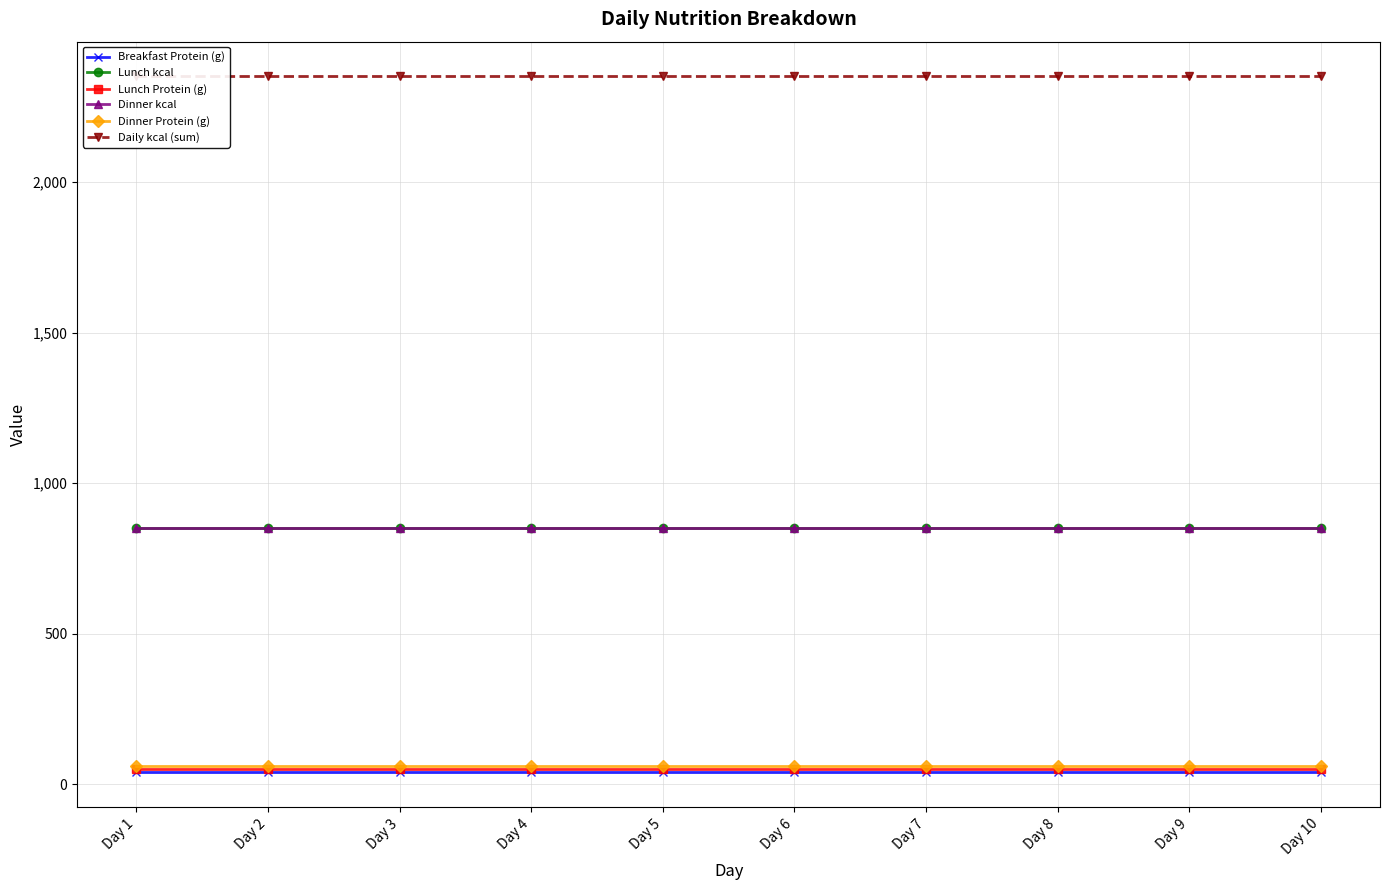

Reading left to right, transcribe all the data shown in this chart.

Breakfast Protein (g): Day 1=40	Day 2=40	Day 3=40	Day 4=40	Day 5=40	Day 6=40	Day 7=40	Day 8=40	Day 9=40	Day 10=40
Lunch kcal: Day 1=850	Day 2=850	Day 3=850	Day 4=850	Day 5=850	Day 6=850	Day 7=850	Day 8=850	Day 9=850	Day 10=850
Lunch Protein (g): Day 1=50	Day 2=50	Day 3=50	Day 4=50	Day 5=50	Day 6=50	Day 7=50	Day 8=50	Day 9=50	Day 10=50
Dinner kcal: Day 1=850	Day 2=850	Day 3=850	Day 4=850	Day 5=850	Day 6=850	Day 7=850	Day 8=850	Day 9=850	Day 10=850
Dinner Protein (g): Day 1=60	Day 2=60	Day 3=60	Day 4=60	Day 5=60	Day 6=60	Day 7=60	Day 8=60	Day 9=60	Day 10=60
Daily kcal (sum): Day 1=2350	Day 2=2350	Day 3=2350	Day 4=2350	Day 5=2350	Day 6=2350	Day 7=2350	Day 8=2350	Day 9=2350	Day 10=2350